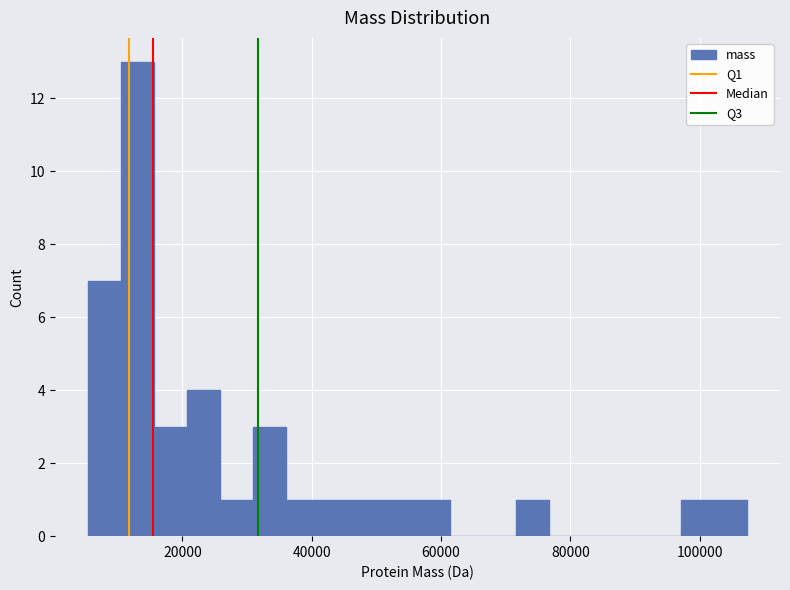

Read against the x-axis, roughly where is the centre of the tallest bar?

14000